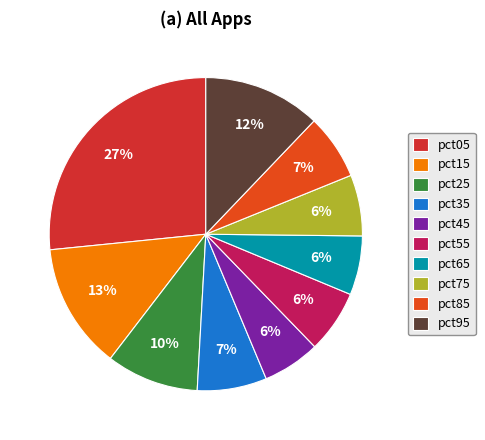

Does pct95 account for over 50% of the chart?

No